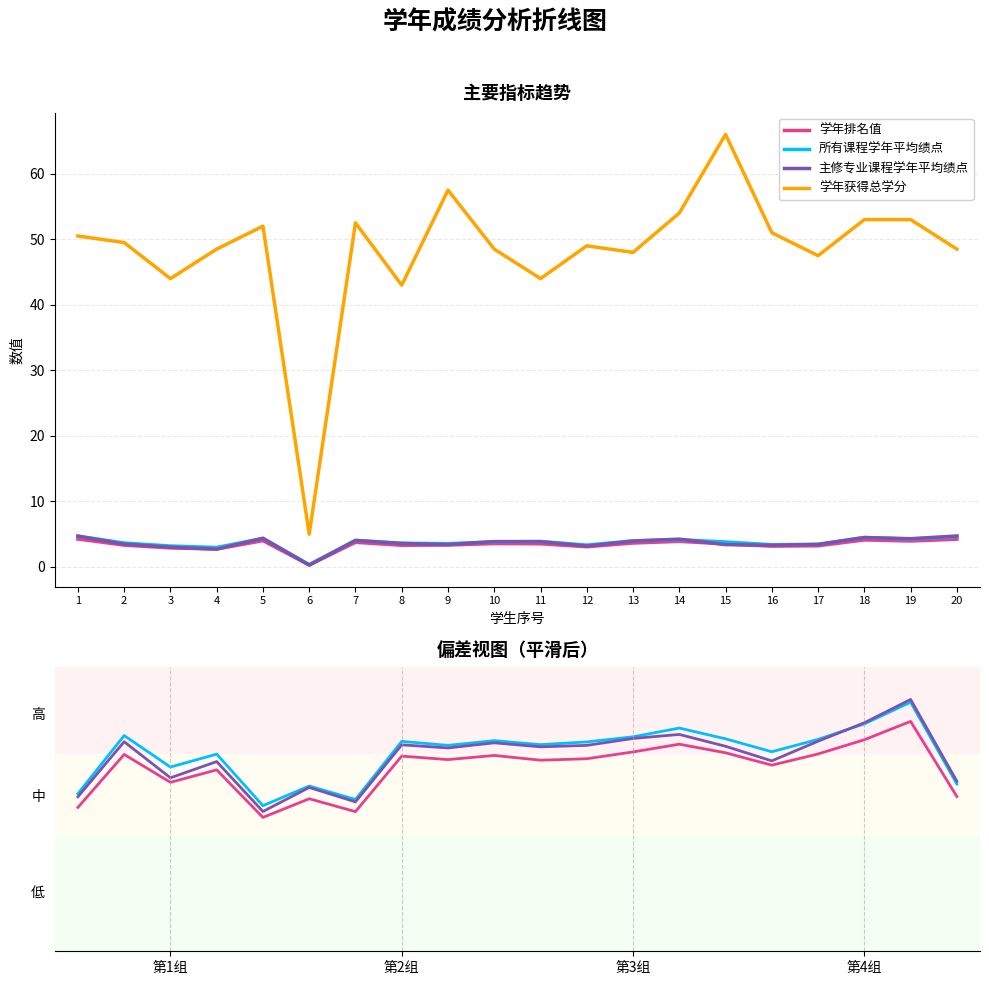

True or false: 所有课程学年平均绩点 has more than 1 interior local peaks.

True